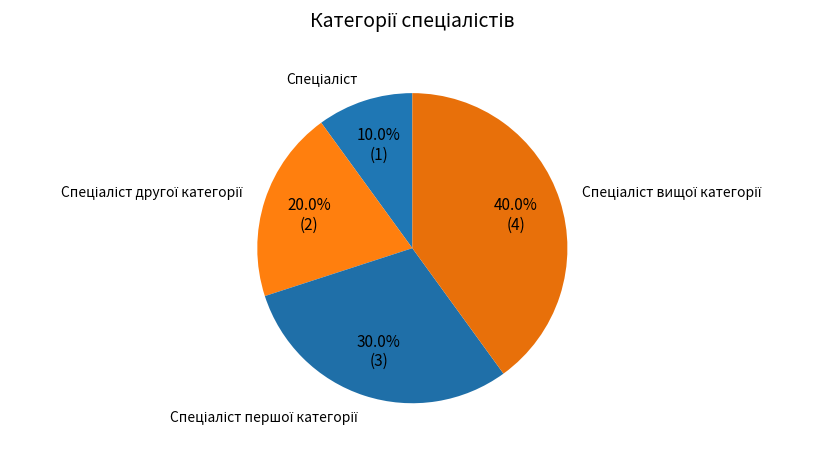

How many segments does this pie chart have?

4